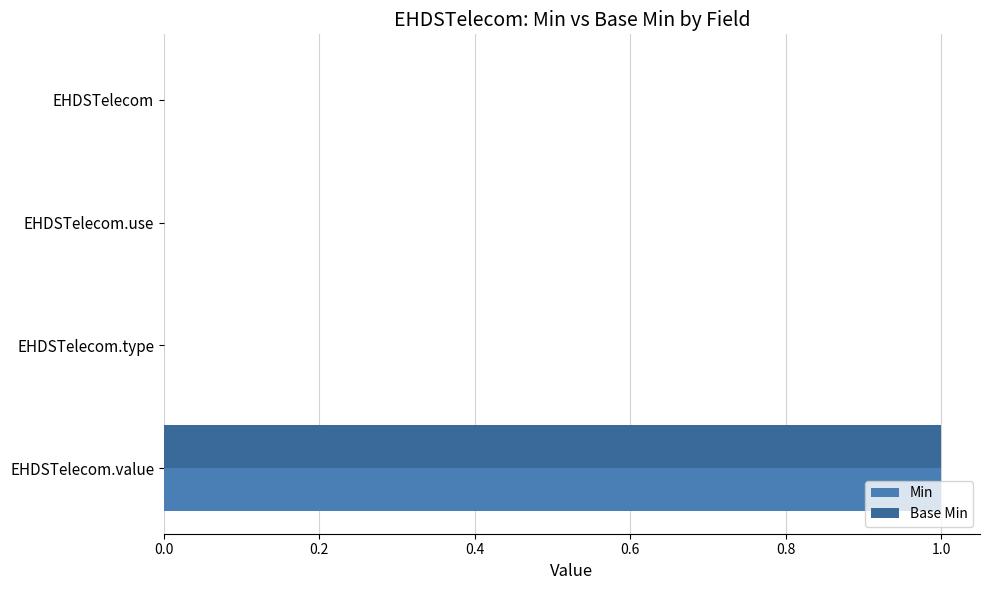

How many distinct data groups are displayed?

2